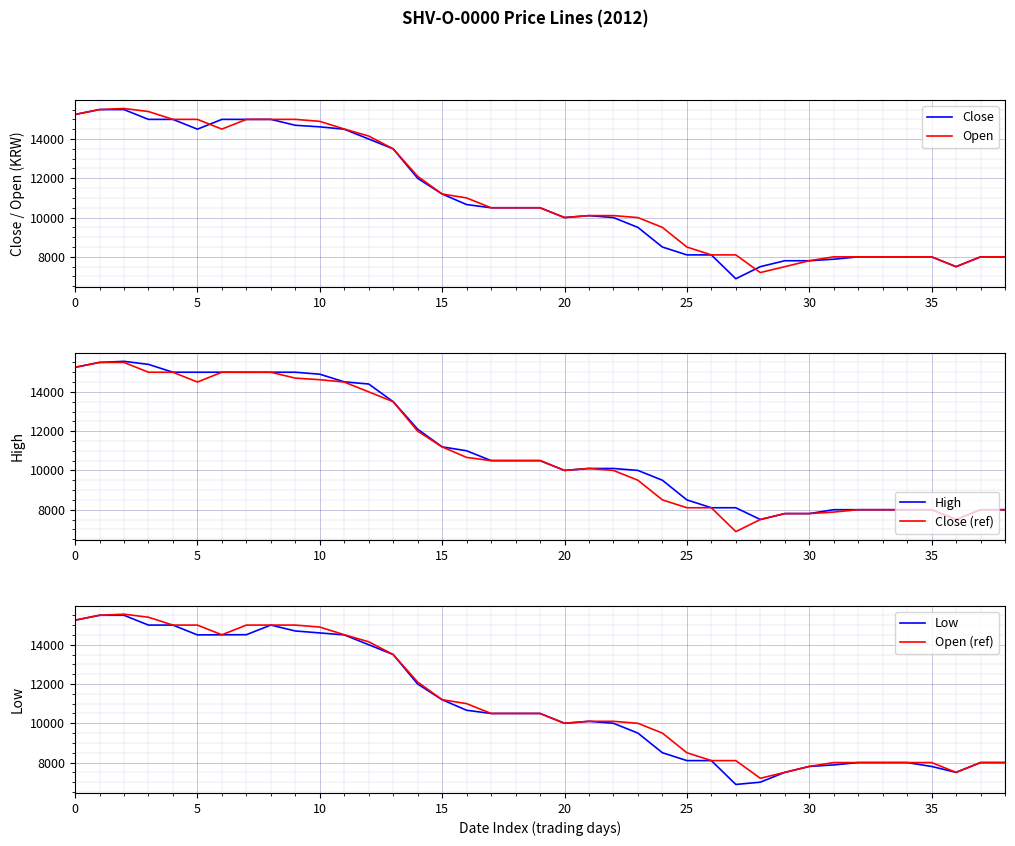

What is the sum of all Close values?

430103